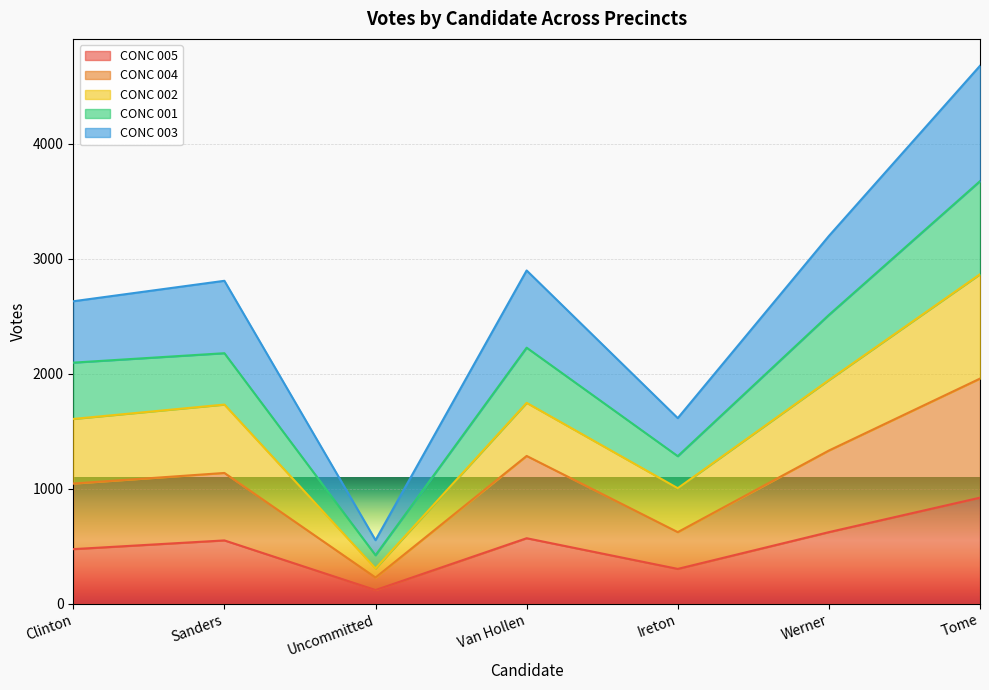

Which label corresponds to the largest value in the chart?

Tome